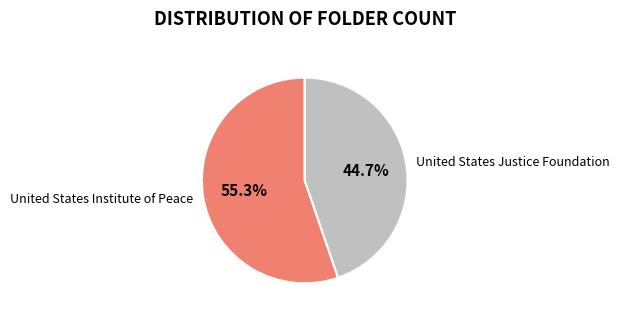

Does United States Justice Foundation represent more than half of the total?

No